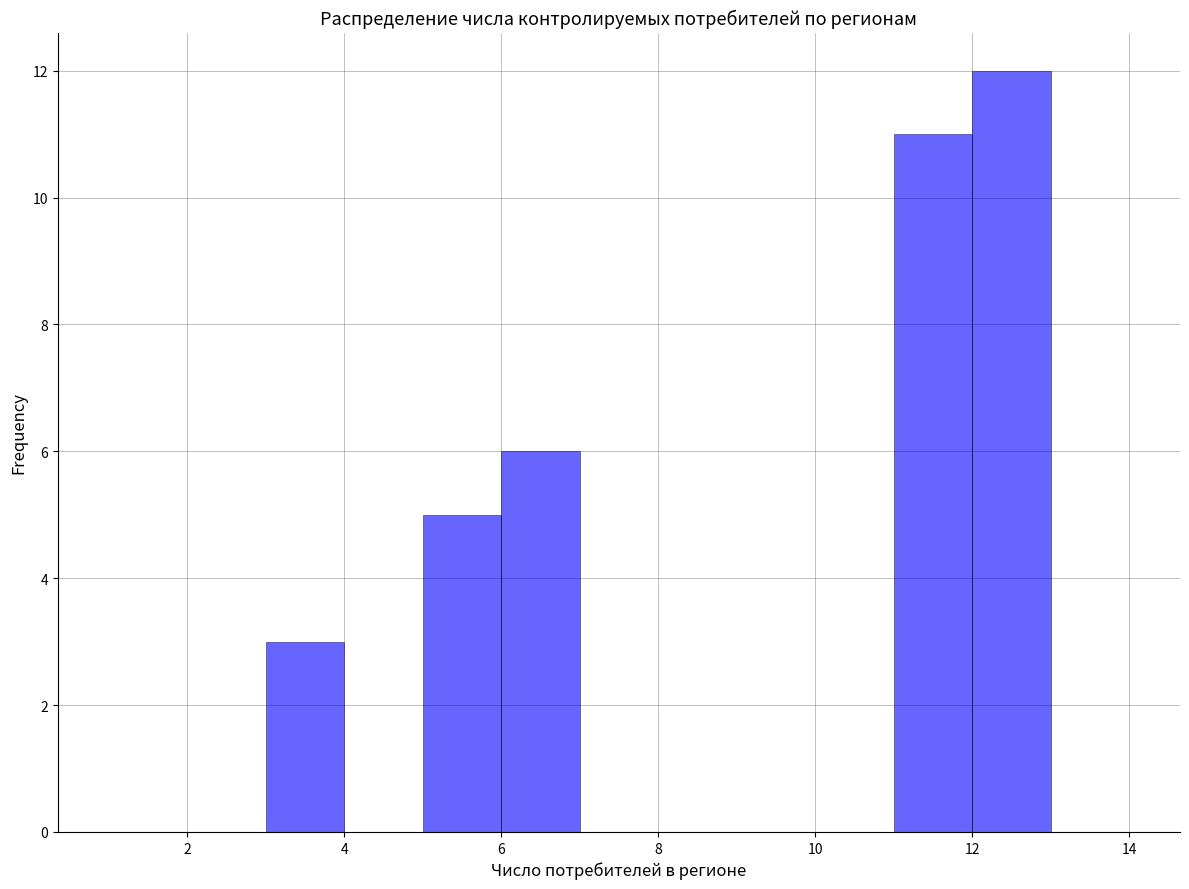

Which range on the x-axis has the tallest bar?

12 to 13